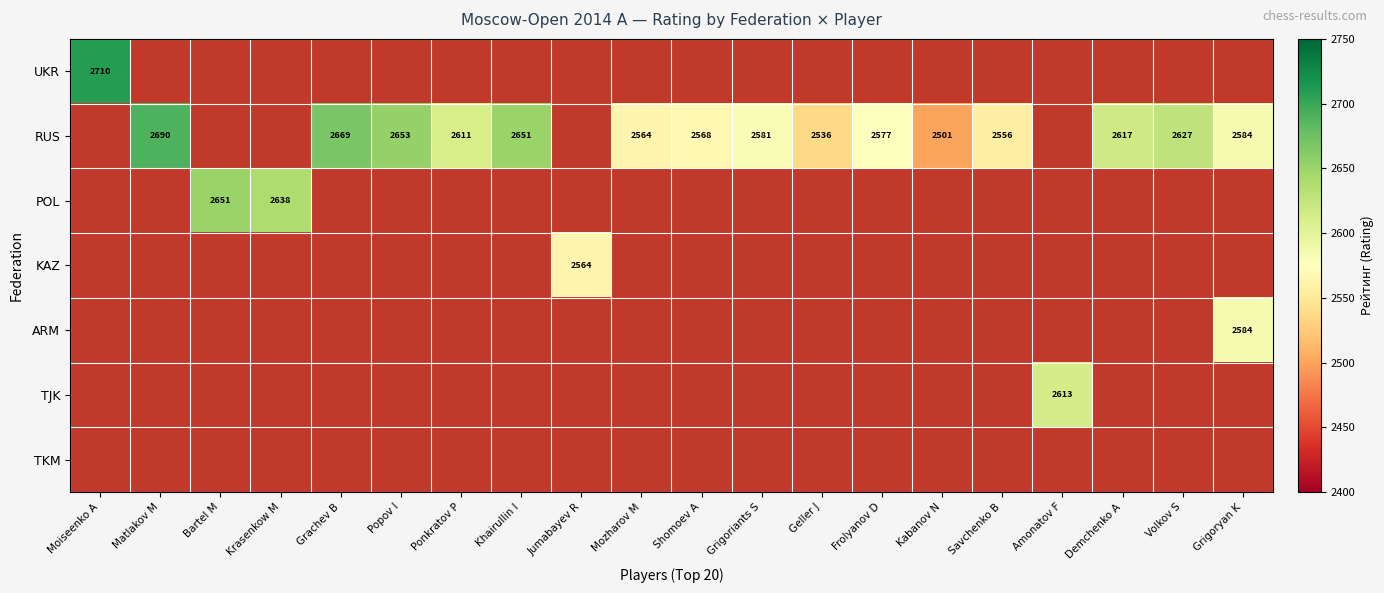

What is the difference between the RUS values at Shomoev A and Frolyanov D?

9